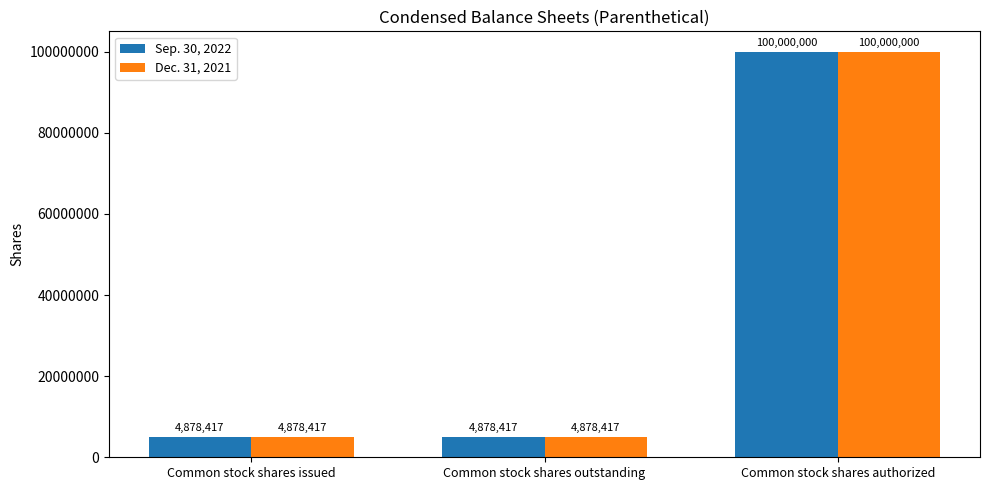

What is the greatest value displayed?

100000000